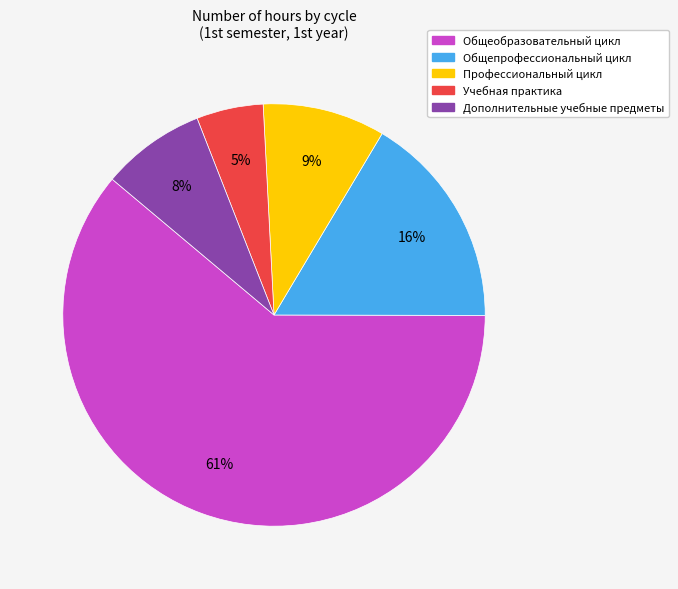

Which slice is the smallest?

Учебная практика